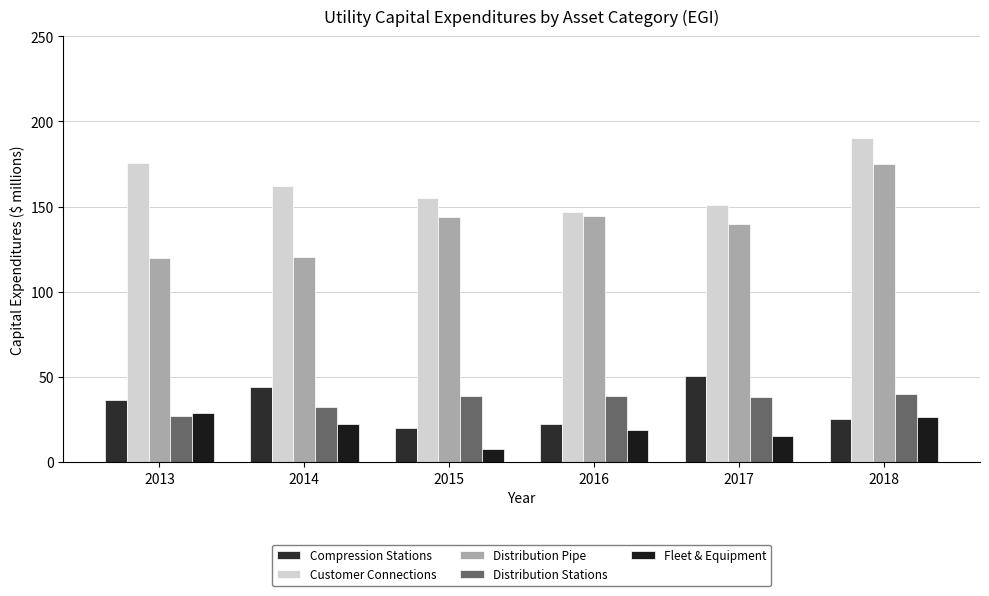

What is the minimum value for Customer Connections?

147.0